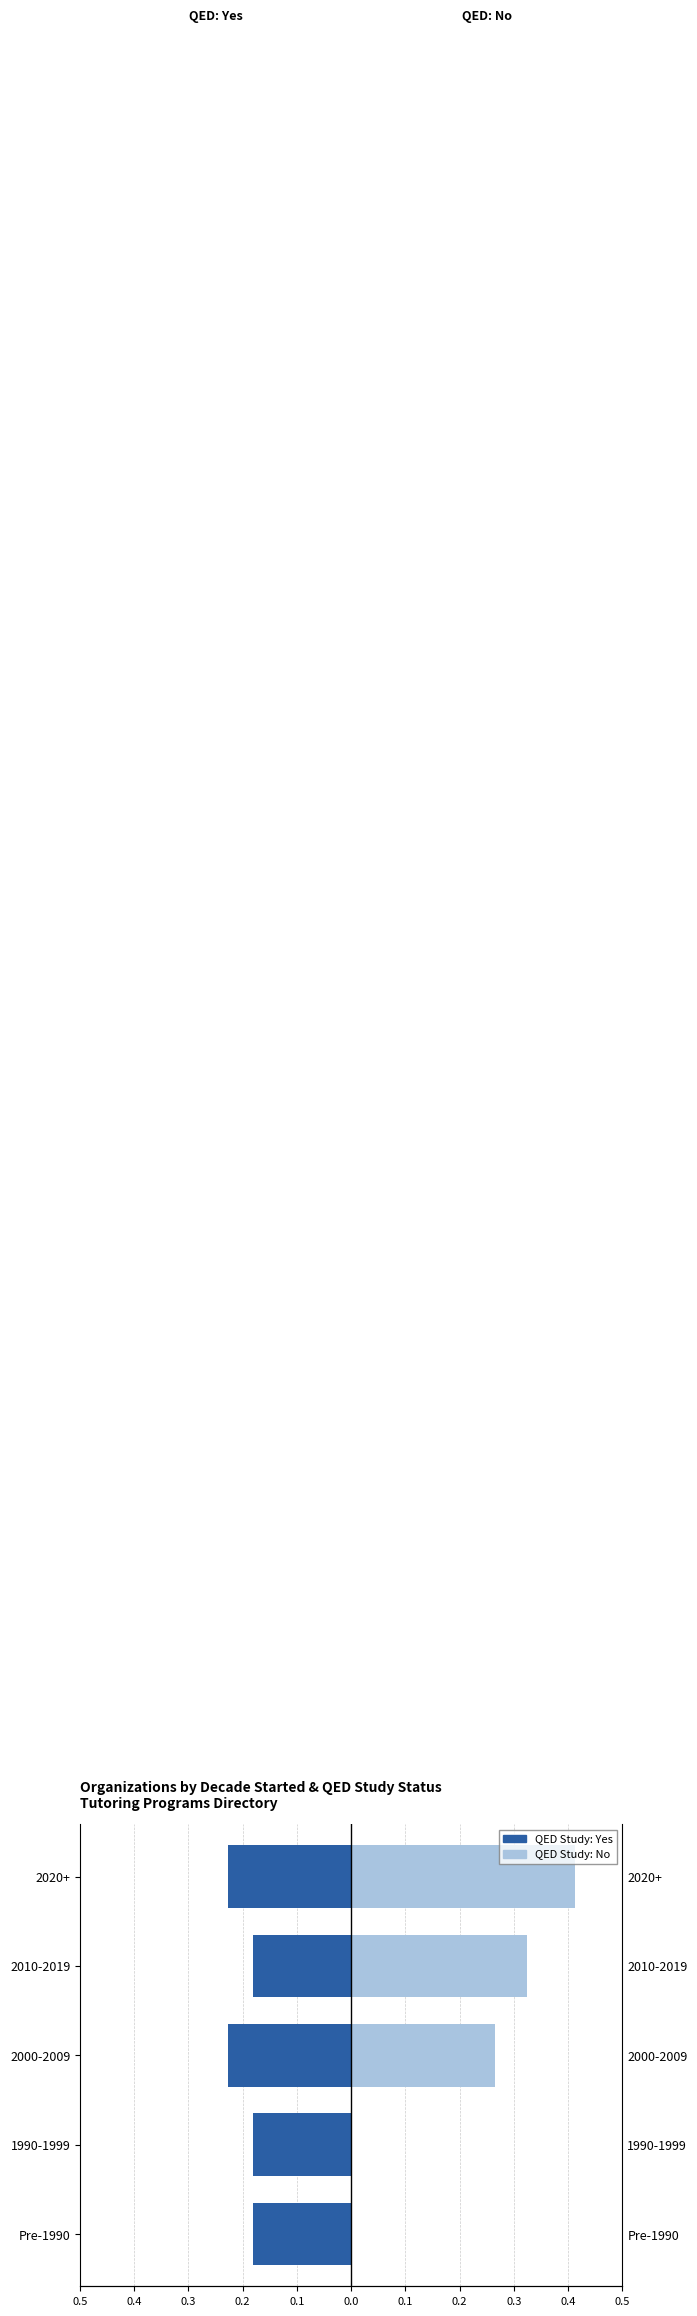

The QED Study: No series shows -0.2 at 0.4. True or false?

False